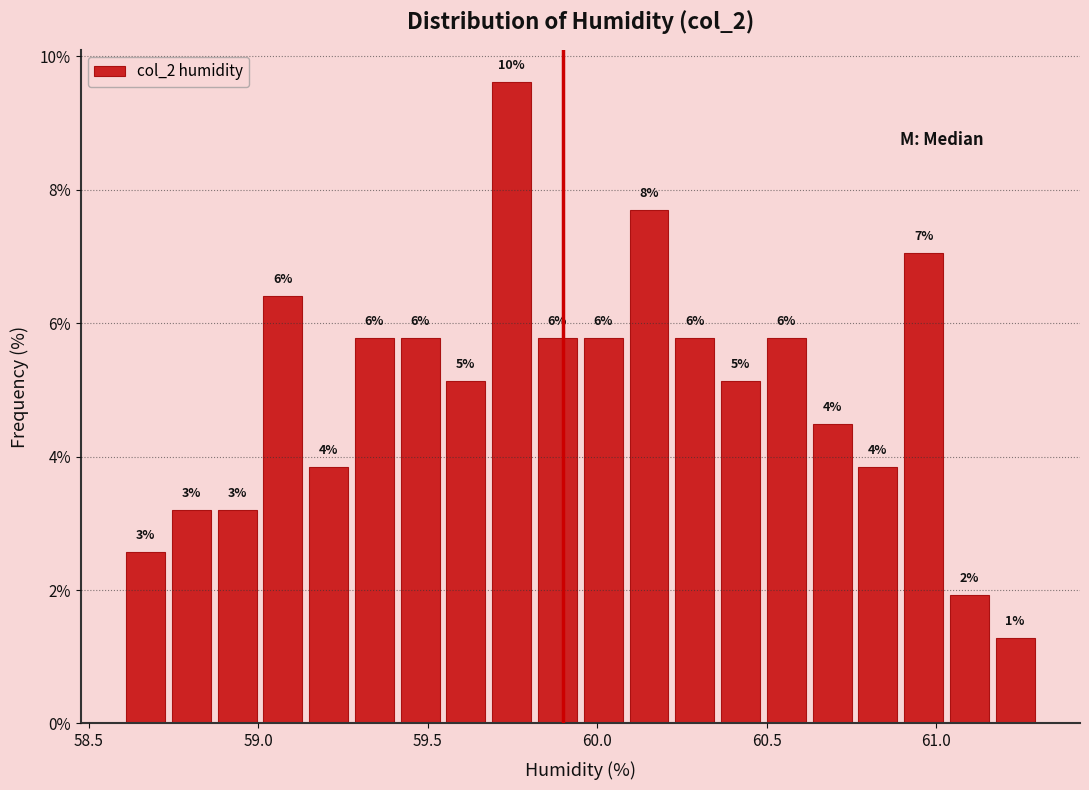

Read against the x-axis, roughly where is the centre of the tallest bar?

59.75